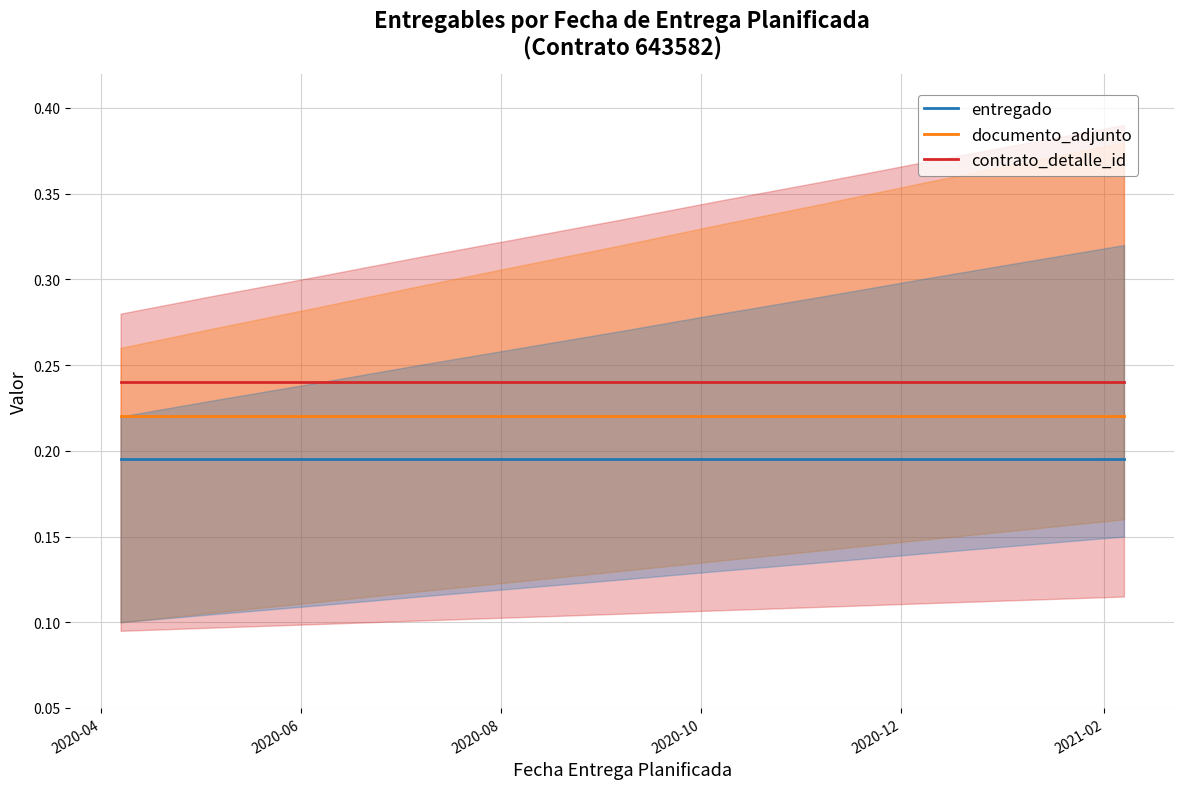

True or false: contrato_detalle_id and entregado intersect in this chart.

False